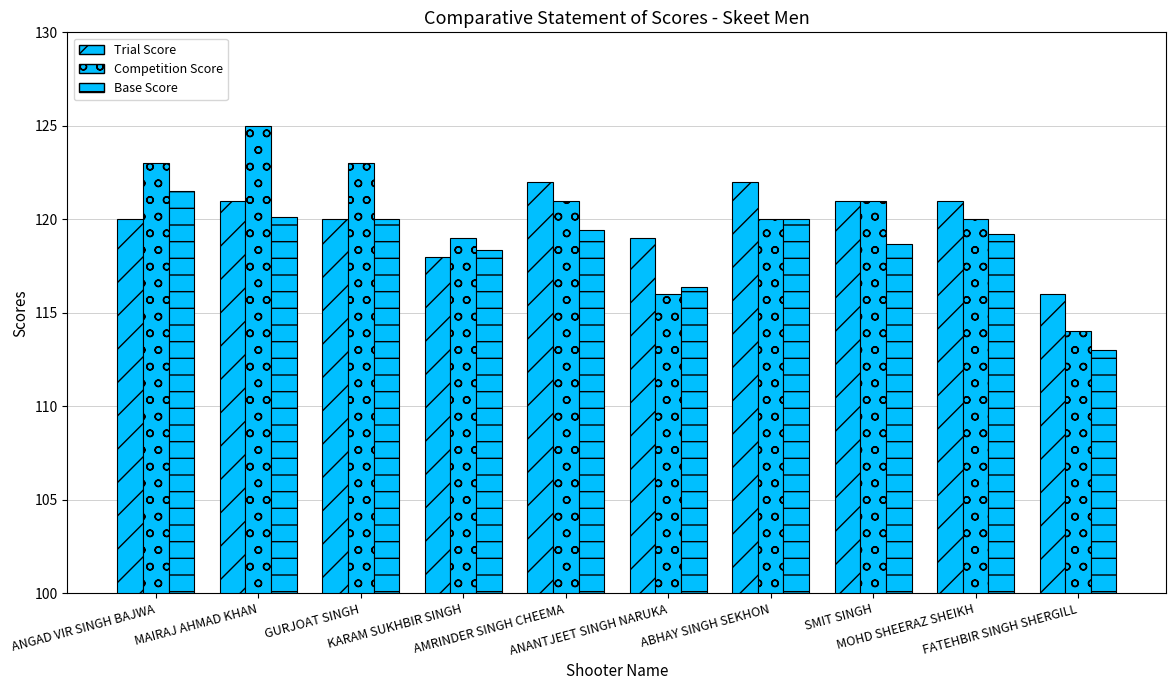

What is the difference between the maximum and minimum values in the Competition Score series?

11.0